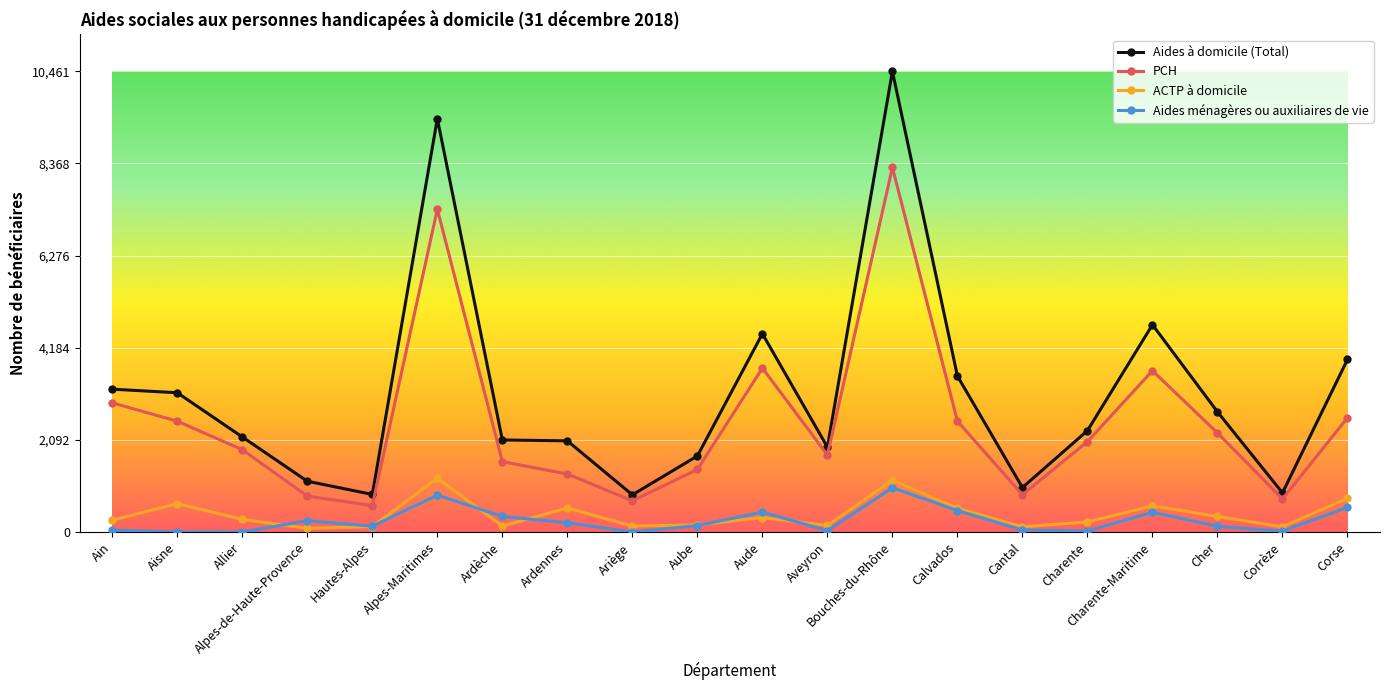

Which series has the largest total across all categories?

Aides à domicile (Total)